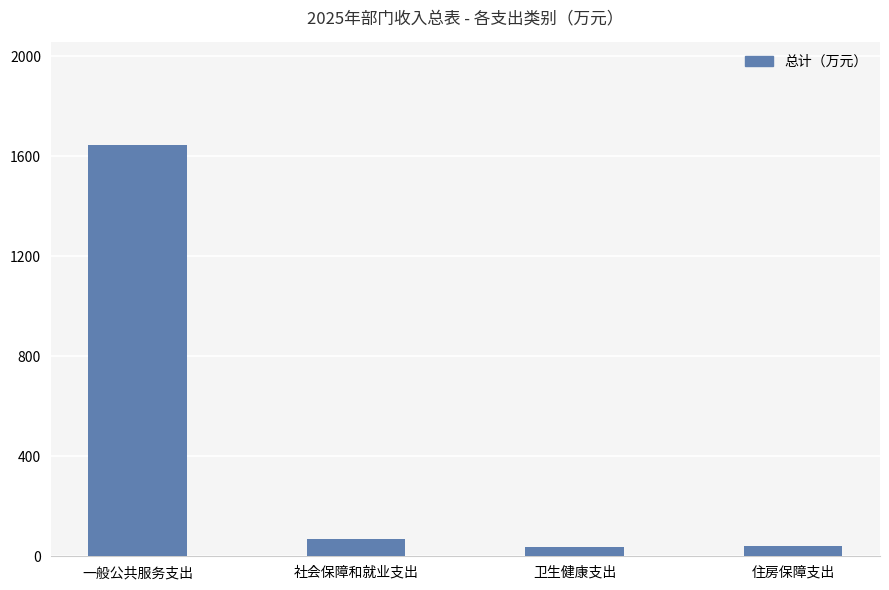

How many data points are above 68?

2